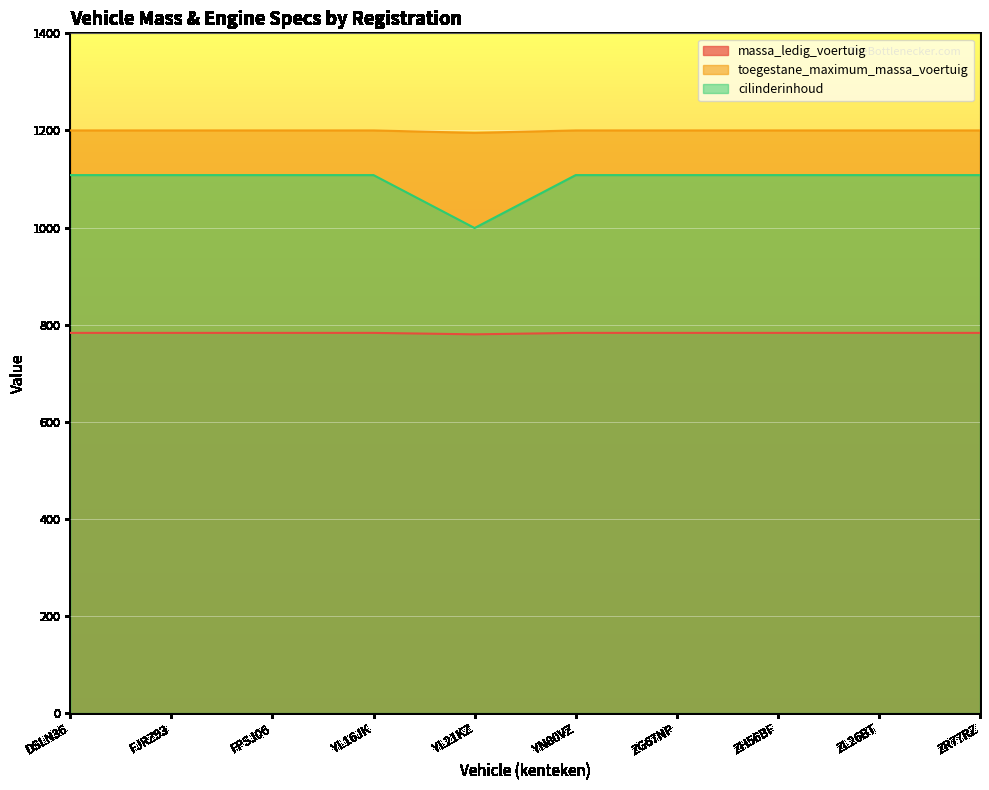

At which category is the sum across all series the highest?

DSLN36